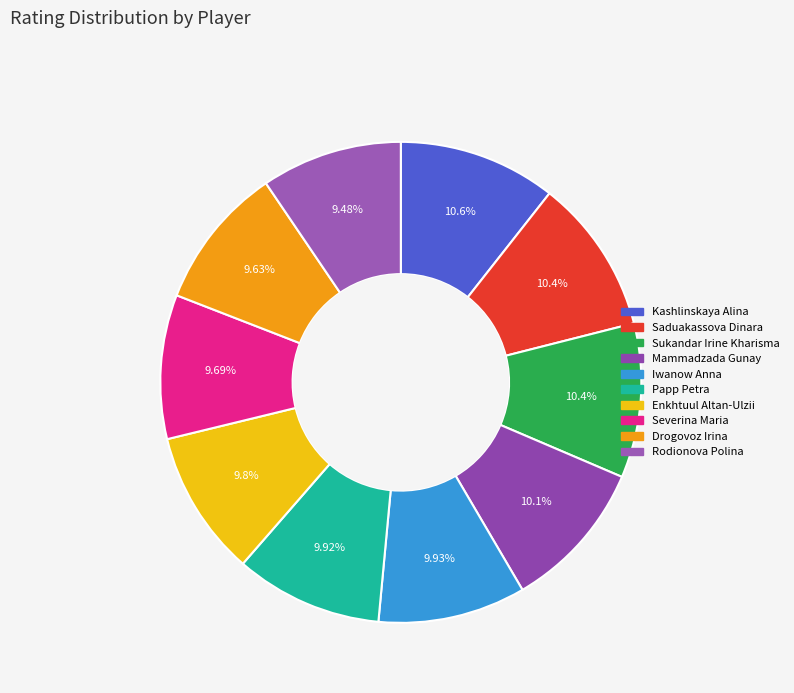

How many slices are in this pie chart?

10